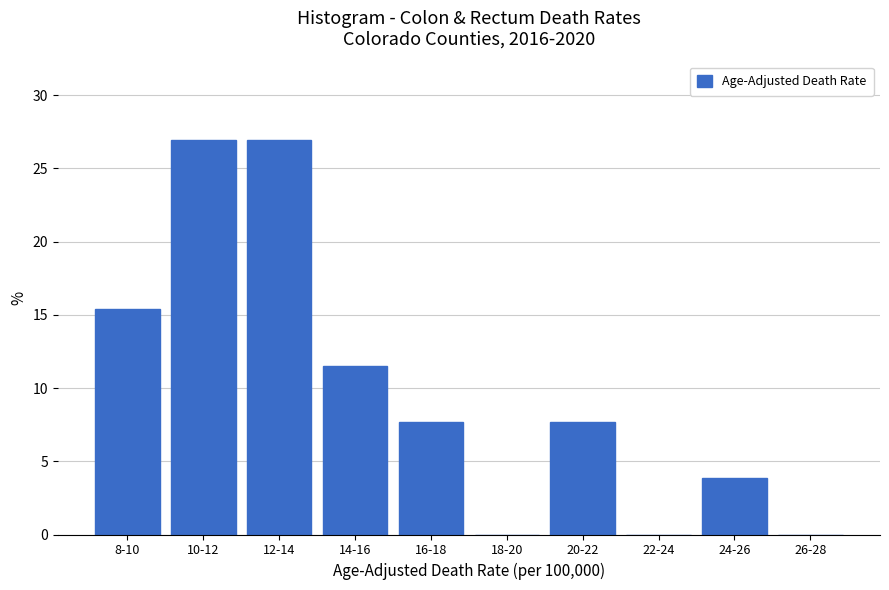

Reading right to left, extract all data points from this chart.

26-28=0.0	24-26=3.8	22-24=0.0	20-22=7.7	18-20=0.0	16-18=7.7	14-16=11.5	12-14=26.9	10-12=26.9	8-10=15.4